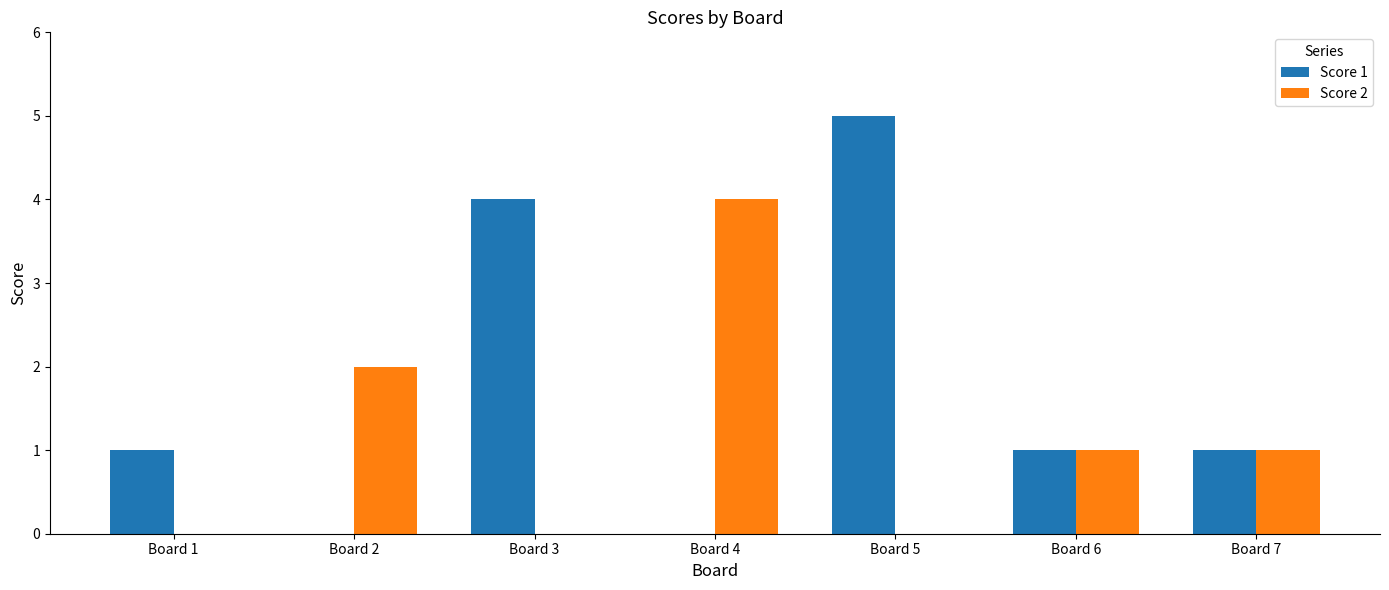

Count the Score 2 values in the range 0 to 2.

6